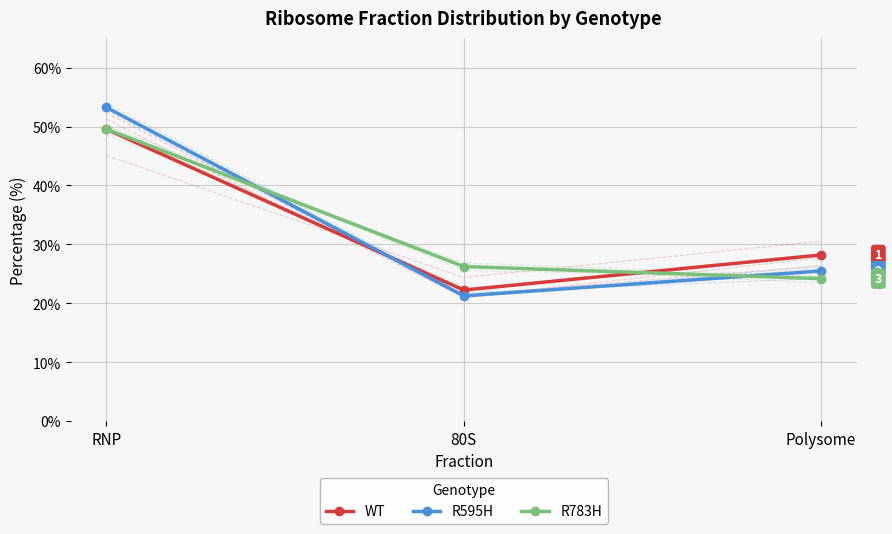

Reading right to left, what are all the values shown in this chart?

WT: 28.2	22.3	49.5
R595H: 25.5	21.3	53.2
R783H: 24.2	26.2	49.6